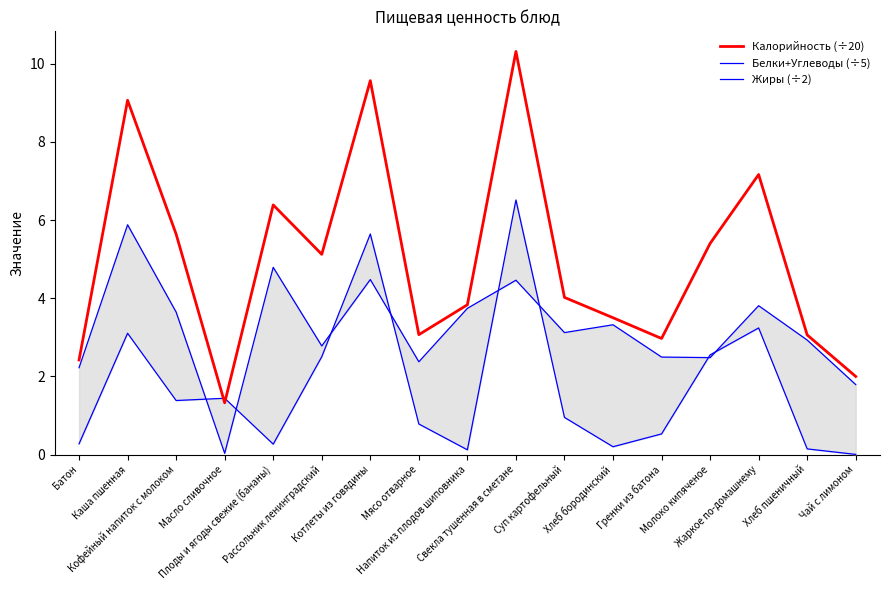

Reading right to left, transcribe all the data shown in this chart.

Калорийность (÷20): 2.0	3.1	7.2	5.4	3.0	3.5	4.0	10.3	3.8	3.1	9.6	5.1	6.4	1.3	5.6	9.1	2.4
Белки+Углеводы (÷5): 1.8	2.9	3.8	2.5	2.5	3.3	3.1	4.5	3.7	2.4	4.5	2.8	4.8	0.0	3.6	5.9	2.2
Жиры (÷2): 0.0	0.1	3.2	2.5	0.5	0.2	0.9	6.5	0.1	0.8	5.6	2.5	0.3	1.4	1.4	3.1	0.3